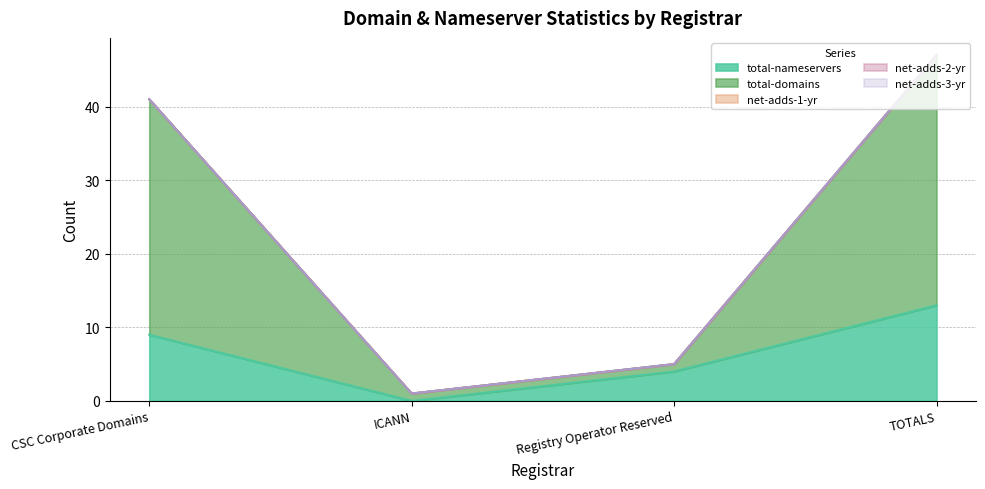

At which category does total-nameservers reach its first local valley?

ICANN